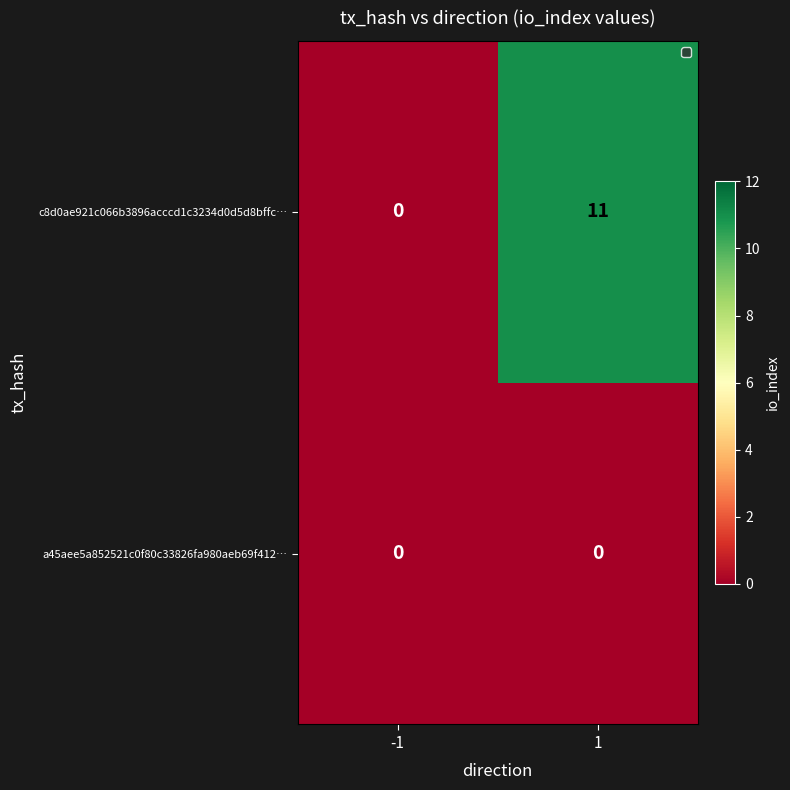

Reading left to right, list all the values displayed in this chart.

c8d0ae921c066b3896acccd1c3234d0d5d8bffc…: -1=0	1=11
a45aee5a852521c0f80c33826fa980aeb69f412…: -1=0	1=0